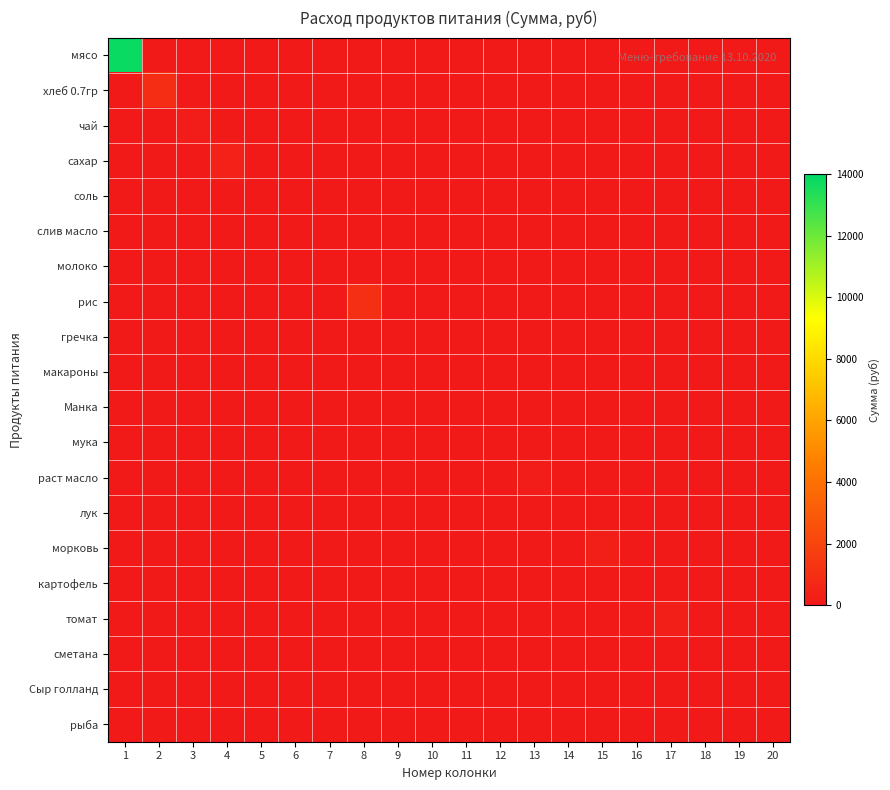

Reading left to right, extract all data points from this chart.

мясо: 1=13821.5	2=0.0	3=0.0	4=0.0	5=0.0	6=0.0	7=0.0	8=0.0	9=0.0	10=0.0	11=0.0	12=0.0	13=0.0	14=0.0	15=0.0	16=0.0	17=0.0	18=0.0	19=0.0	20=0.0
хлеб 0.7гр: 1=0.0	2=902.7	3=0.0	4=0.0	5=0.0	6=0.0	7=0.0	8=0.0	9=0.0	10=0.0	11=0.0	12=0.0	13=0.0	14=0.0	15=0.0	16=0.0	17=0.0	18=0.0	19=0.0	20=0.0
чай: 1=0.0	2=0.0	3=179.5	4=0.0	5=0.0	6=0.0	7=0.0	8=0.0	9=0.0	10=0.0	11=0.0	12=0.0	13=0.0	14=0.0	15=0.0	16=0.0	17=0.0	18=0.0	19=0.0	20=0.0
сахар: 1=0.0	2=0.0	3=0.0	4=394.9	5=0.0	6=0.0	7=0.0	8=0.0	9=0.0	10=0.0	11=0.0	12=0.0	13=0.0	14=0.0	15=0.0	16=0.0	17=0.0	18=0.0	19=0.0	20=0.0
соль: 1=0.0	2=0.0	3=0.0	4=0.0	5=21.5	6=0.0	7=0.0	8=0.0	9=0.0	10=0.0	11=0.0	12=0.0	13=0.0	14=0.0	15=0.0	16=0.0	17=0.0	18=0.0	19=0.0	20=0.0
слив масло: 1=0.0	2=0.0	3=0.0	4=0.0	5=0.0	6=0.0	7=0.0	8=0.0	9=0.0	10=0.0	11=0.0	12=0.0	13=0.0	14=0.0	15=0.0	16=0.0	17=0.0	18=0.0	19=0.0	20=0.0
молоко: 1=0.0	2=0.0	3=0.0	4=0.0	5=0.0	6=0.0	7=0.0	8=0.0	9=0.0	10=0.0	11=0.0	12=0.0	13=0.0	14=0.0	15=0.0	16=0.0	17=0.0	18=0.0	19=0.0	20=0.0
рис: 1=0.0	2=0.0	3=0.0	4=0.0	5=0.0	6=0.0	7=0.0	8=1012.4	9=0.0	10=0.0	11=0.0	12=0.0	13=0.0	14=0.0	15=0.0	16=0.0	17=0.0	18=0.0	19=0.0	20=0.0
гречка: 1=0.0	2=0.0	3=0.0	4=0.0	5=0.0	6=0.0	7=0.0	8=0.0	9=0.0	10=0.0	11=0.0	12=0.0	13=0.0	14=0.0	15=0.0	16=0.0	17=0.0	18=0.0	19=0.0	20=0.0
макароны: 1=0.0	2=0.0	3=0.0	4=0.0	5=0.0	6=0.0	7=0.0	8=0.0	9=0.0	10=0.0	11=0.0	12=0.0	13=0.0	14=0.0	15=0.0	16=0.0	17=0.0	18=0.0	19=0.0	20=0.0
Манка: 1=0.0	2=0.0	3=0.0	4=0.0	5=0.0	6=0.0	7=0.0	8=0.0	9=0.0	10=0.0	11=0.0	12=0.0	13=0.0	14=0.0	15=0.0	16=0.0	17=0.0	18=0.0	19=0.0	20=0.0
мука: 1=0.0	2=0.0	3=0.0	4=0.0	5=0.0	6=0.0	7=0.0	8=0.0	9=0.0	10=0.0	11=0.0	12=0.0	13=0.0	14=0.0	15=0.0	16=0.0	17=0.0	18=0.0	19=0.0	20=0.0
раст масло: 1=0.0	2=0.0	3=0.0	4=0.0	5=0.0	6=0.0	7=0.0	8=0.0	9=0.0	10=0.0	11=0.0	12=0.0	13=206.4	14=0.0	15=0.0	16=0.0	17=0.0	18=0.0	19=0.0	20=0.0
лук: 1=0.0	2=0.0	3=0.0	4=0.0	5=0.0	6=0.0	7=0.0	8=0.0	9=0.0	10=0.0	11=0.0	12=0.0	13=0.0	14=53.9	15=0.0	16=0.0	17=0.0	18=0.0	19=0.0	20=0.0
морковь: 1=0.0	2=0.0	3=0.0	4=0.0	5=0.0	6=0.0	7=0.0	8=0.0	9=0.0	10=0.0	11=0.0	12=0.0	13=0.0	14=0.0	15=224.4	16=0.0	17=0.0	18=0.0	19=0.0	20=0.0
картофель: 1=0.0	2=0.0	3=0.0	4=0.0	5=0.0	6=0.0	7=0.0	8=0.0	9=0.0	10=0.0	11=0.0	12=0.0	13=0.0	14=0.0	15=0.0	16=0.0	17=0.0	18=0.0	19=0.0	20=0.0
томат: 1=0.0	2=0.0	3=0.0	4=0.0	5=0.0	6=0.0	7=0.0	8=0.0	9=0.0	10=0.0	11=0.0	12=0.0	13=0.0	14=0.0	15=0.0	16=0.0	17=294.9	18=0.0	19=0.0	20=0.0
сметана: 1=0.0	2=0.0	3=0.0	4=0.0	5=0.0	6=0.0	7=0.0	8=0.0	9=0.0	10=0.0	11=0.0	12=0.0	13=0.0	14=0.0	15=0.0	16=0.0	17=0.0	18=0.0	19=0.0	20=0.0
Сыр голланд: 1=0.0	2=0.0	3=0.0	4=0.0	5=0.0	6=0.0	7=0.0	8=0.0	9=0.0	10=0.0	11=0.0	12=0.0	13=0.0	14=0.0	15=0.0	16=0.0	17=0.0	18=0.0	19=0.0	20=0.0
рыба: 1=0.0	2=0.0	3=0.0	4=0.0	5=0.0	6=0.0	7=0.0	8=0.0	9=0.0	10=0.0	11=0.0	12=0.0	13=0.0	14=0.0	15=0.0	16=0.0	17=0.0	18=0.0	19=0.0	20=0.0